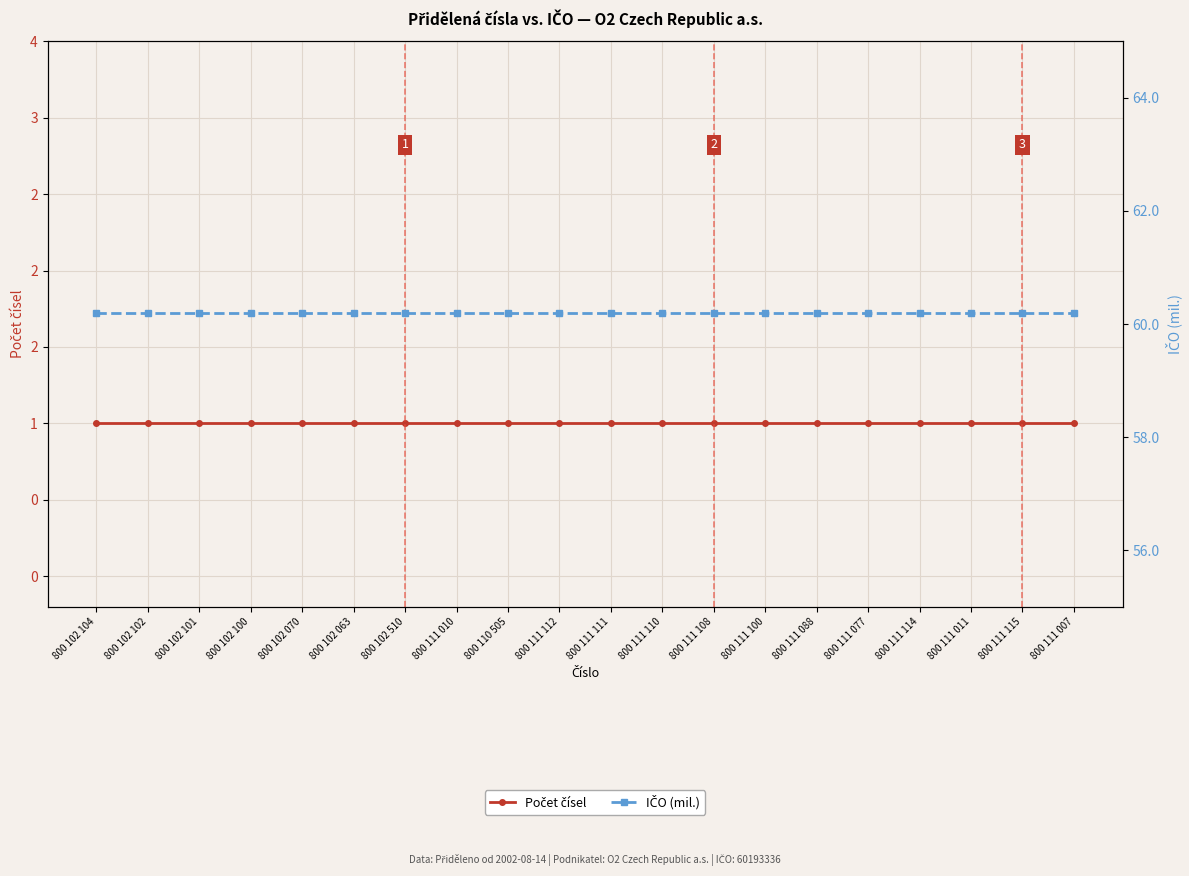

What value does the IČO (mil.) series have at 800 102 063?

60.2